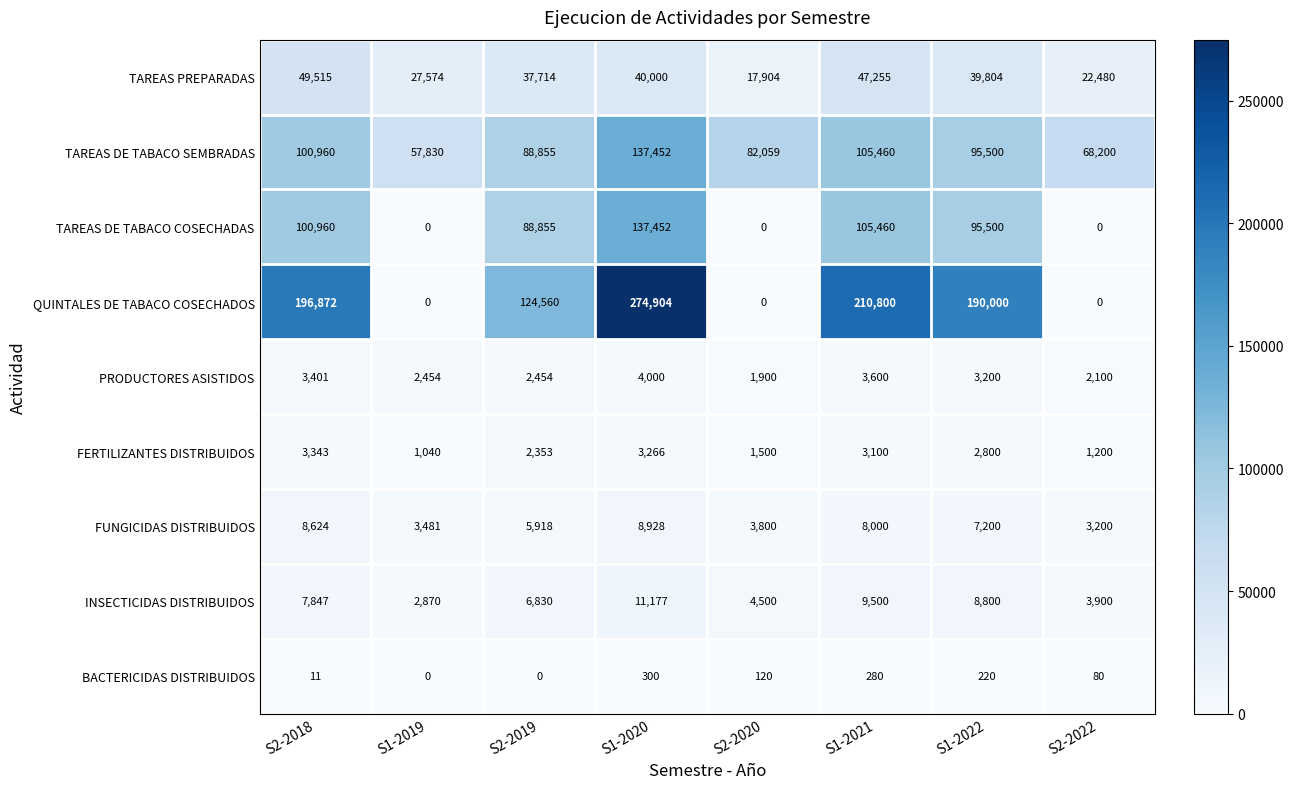

Is it true that TAREAS PREPARADAS equals 13384 at S2-2022?

False